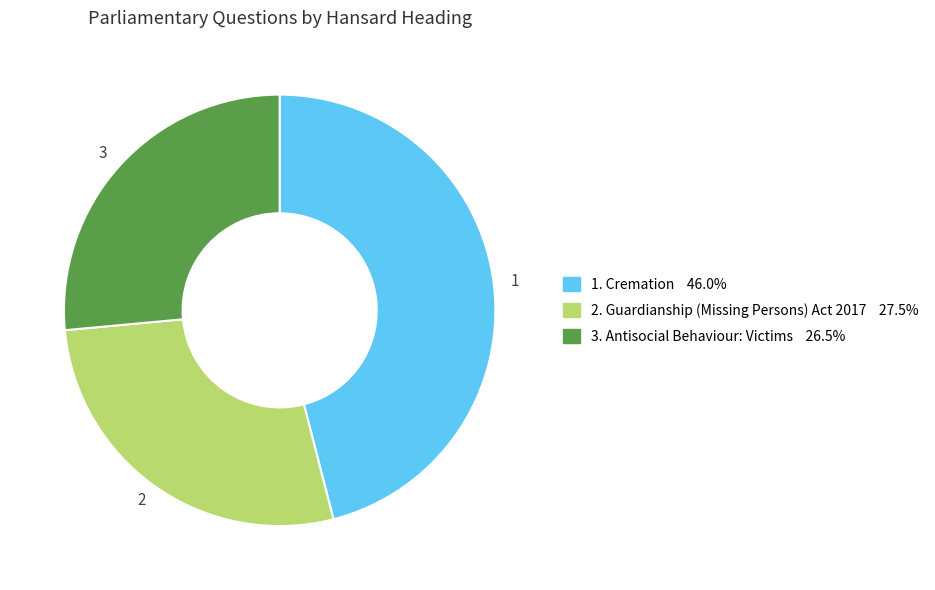

Rank the categories by value from lowest to highest.

3, 2, 1